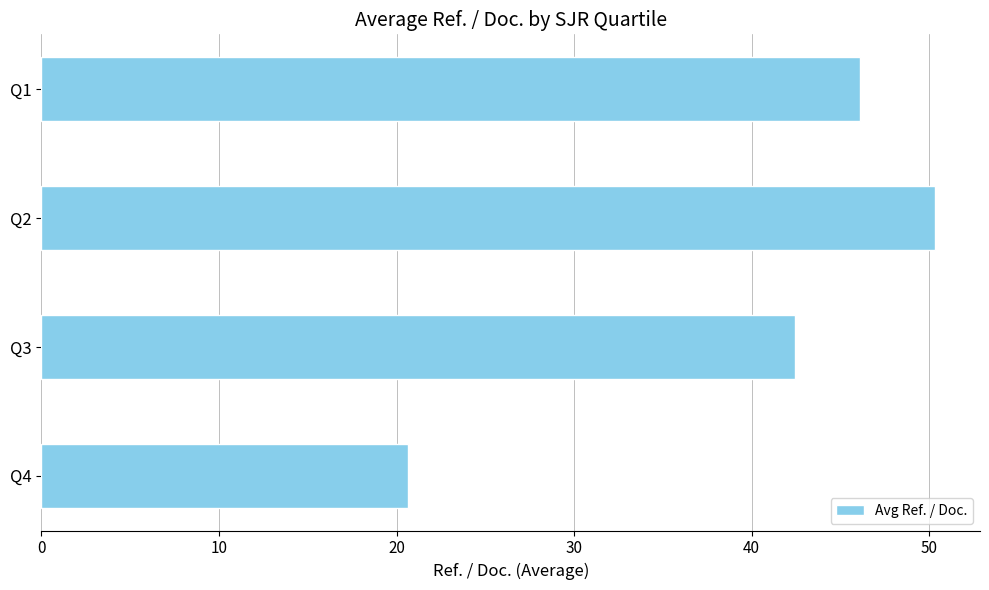

Does the chart contain any negative values?

No